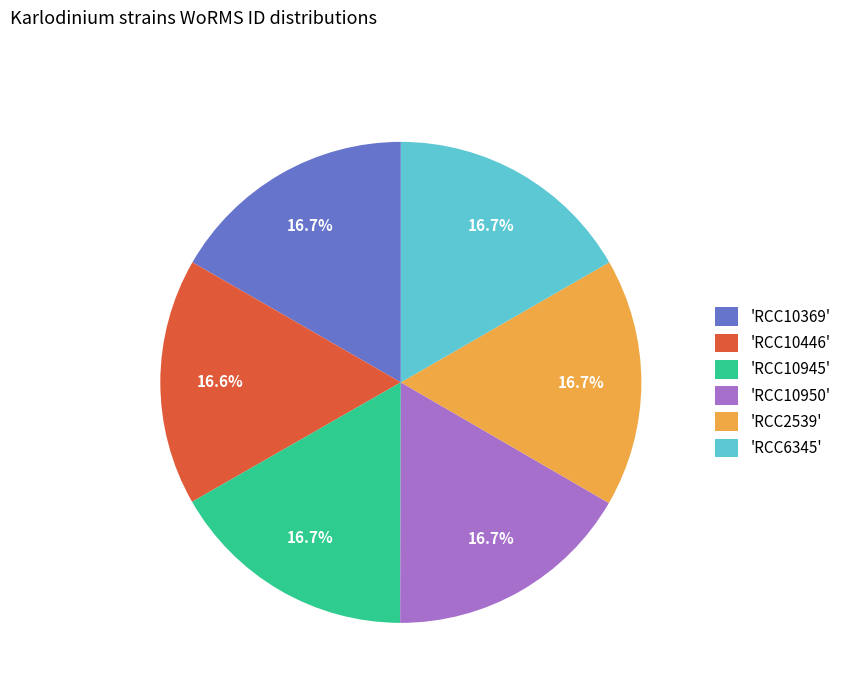

Is the sum of 'RCC10446' and 'RCC10369' greater than half?

No